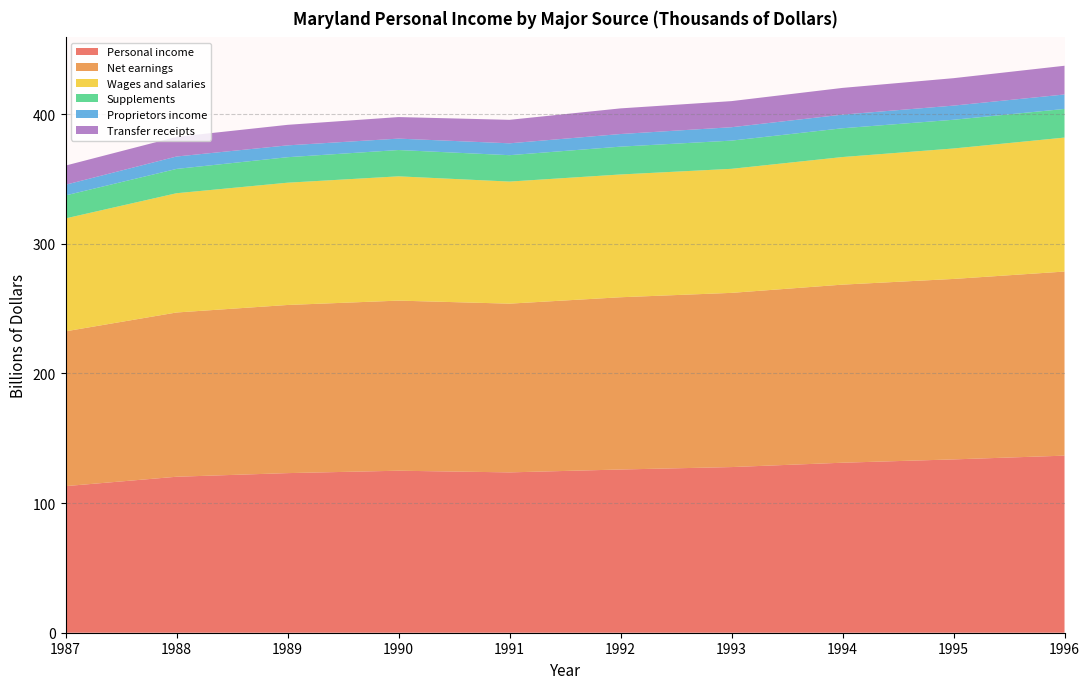

Reading left to right, what are all the values shown in this chart?

Personal income: 113078151.4	120316563.1	123118837.5	124967604.6	123682051.2	125906952.7	127780205.5	131141353.8	133699703.8	136594212.4
Net earnings: 119406324.3	126702692.0	129696872.0	131206917.6	130155940.9	132867519.0	134373289.0	137365992.8	139197713.0	141998997.1
Wages and salaries: 87106647.1	92000277.4	94317649.7	95871886.8	94170629.3	94707501.8	95688797.5	98422501.6	100631482.5	103346127.8
Supplements: 17738890.0	18749587.0	19671543.1	20293596.3	20352590.9	21472767.9	21754820.0	22206097.0	22155343.7	22092088.3
Proprietors income: 8232614.3	9566698.7	9129644.7	8802121.5	9158831.0	9726683.0	10336588.0	10512755.3	10912877.6	11155996.4
Transfer receipts: 14772570.0	15176372.7	15837979.5	16619939.6	18115374.6	19783622.6	20138307.9	20612000.3	21163238.7	22159842.9